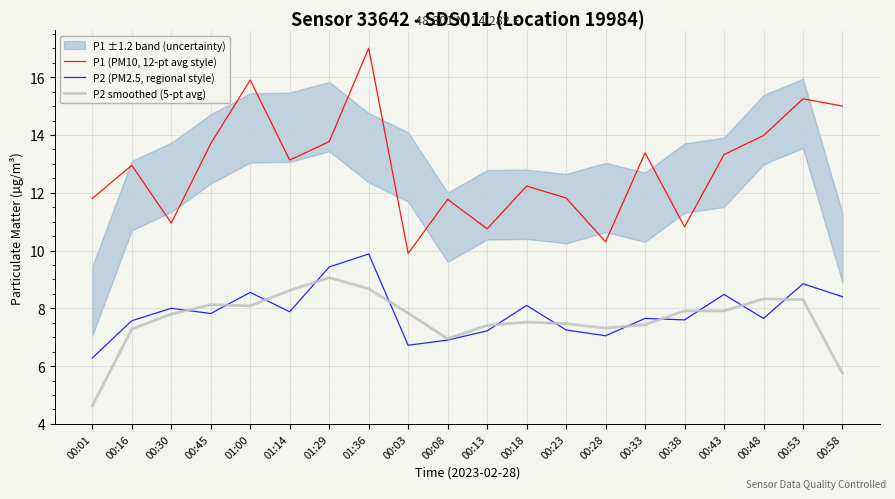

At which label does P2 (PM2.5, regional style) first exceed 7?

00:16